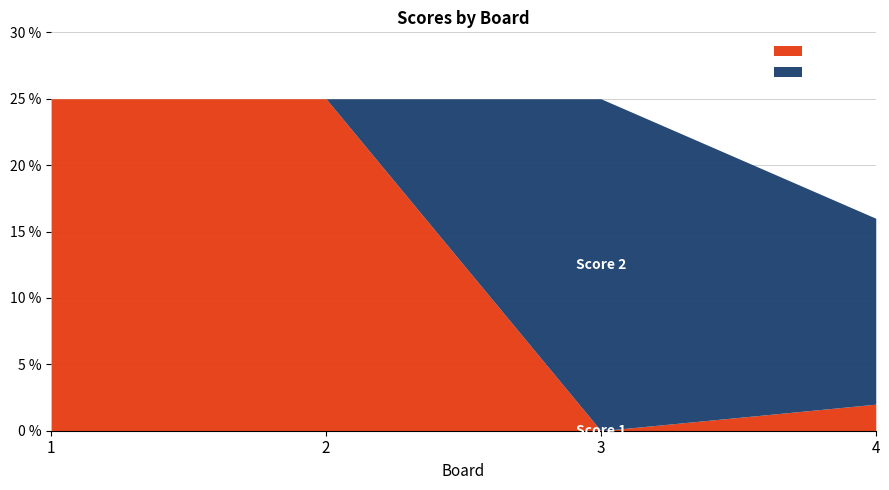

Reading left to right, list all the values displayed in this chart.

Score 1: 1=25	2=25	3=0	4=2
Score 2: 1=0	2=0	3=25	4=14